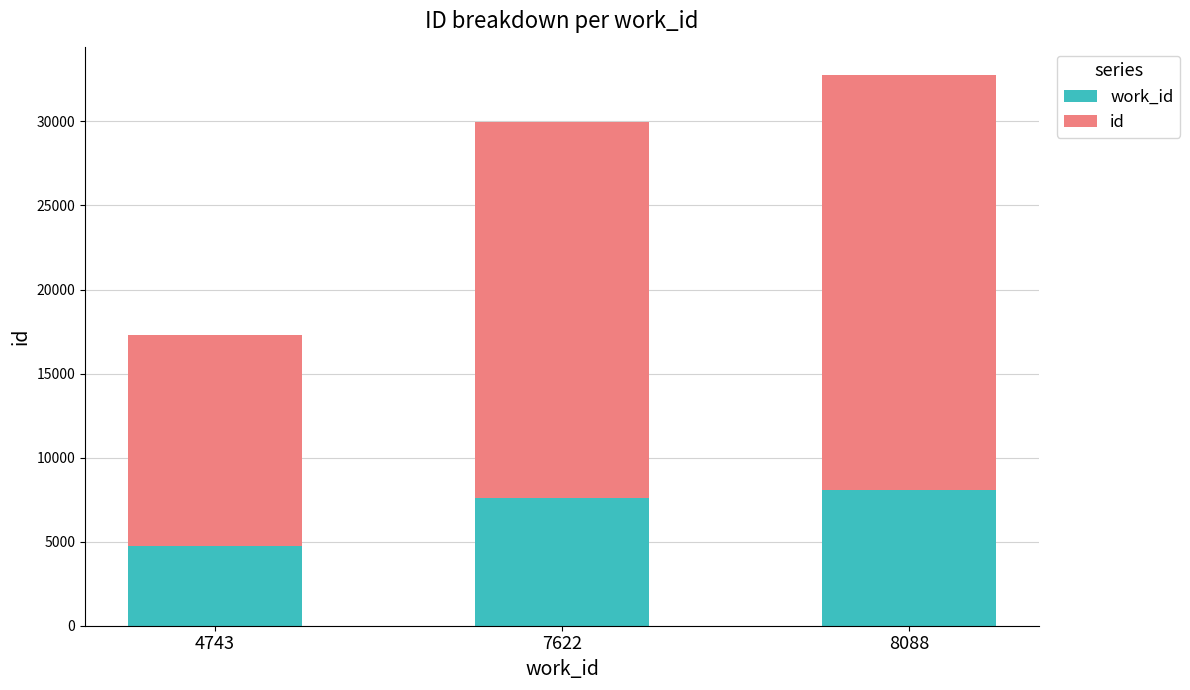

At which category is the sum across all series the highest?

8088